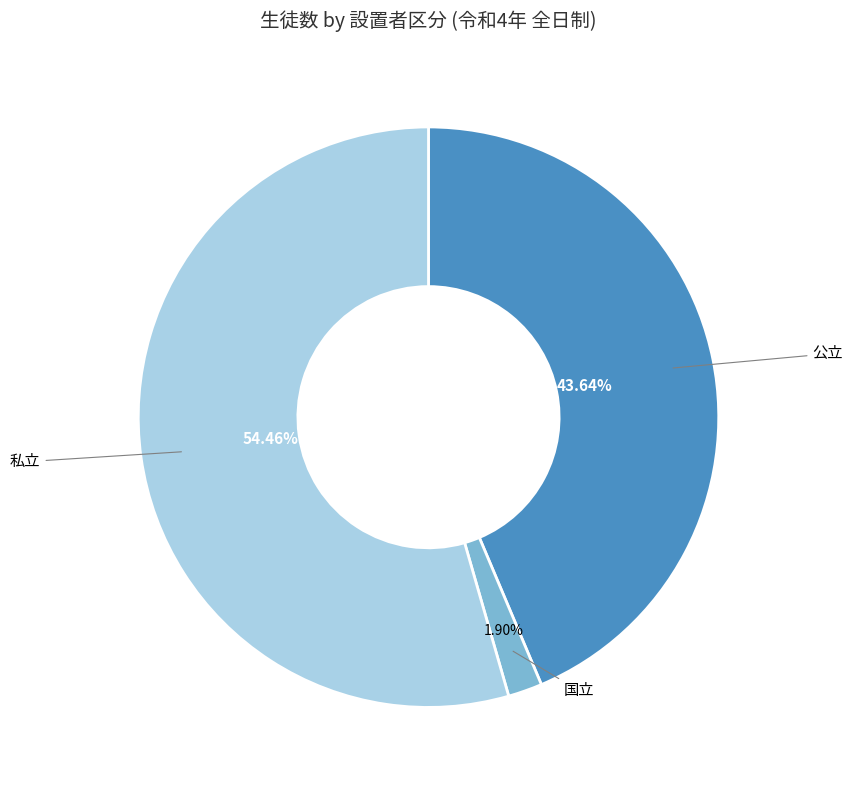

Is there any slice that represents more than half of the pie?

Yes